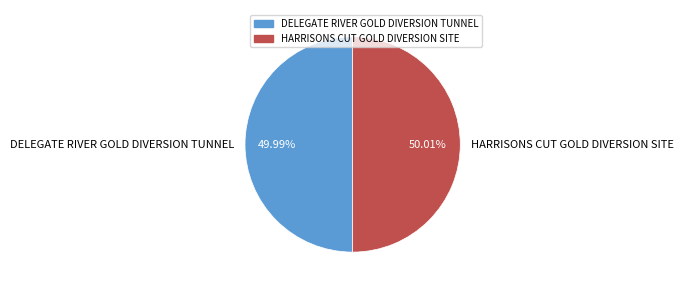

The HARRISONS CUT GOLD DIVERSION SITE slice represents 50% of the pie. True or false?

True